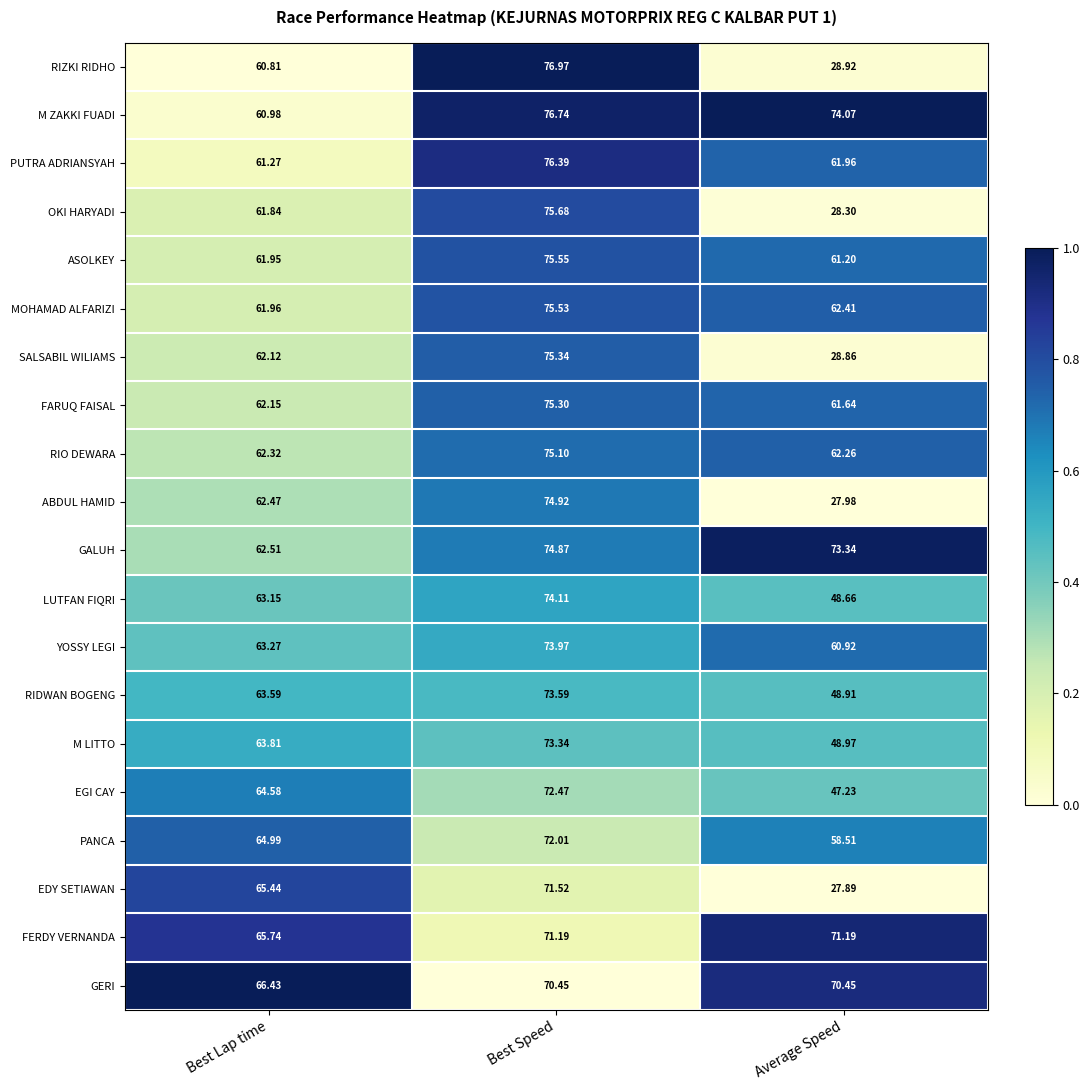

At which label does OKI HARYADI first exceed 61?

Best Lap time